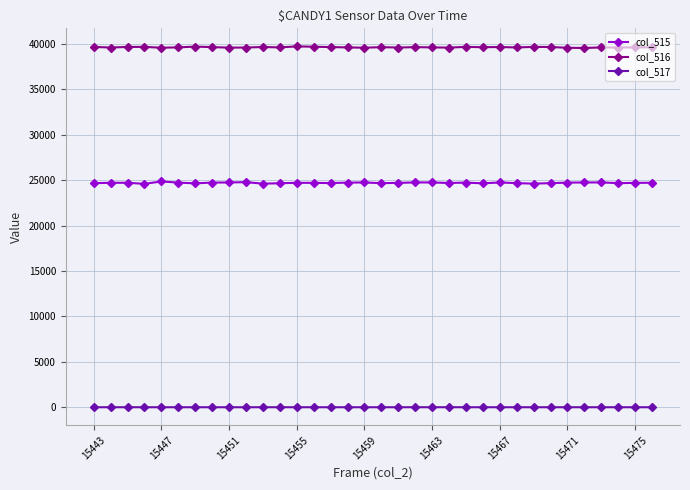

True or false: col_516 has more than 1 points higher than both neighbors.

True